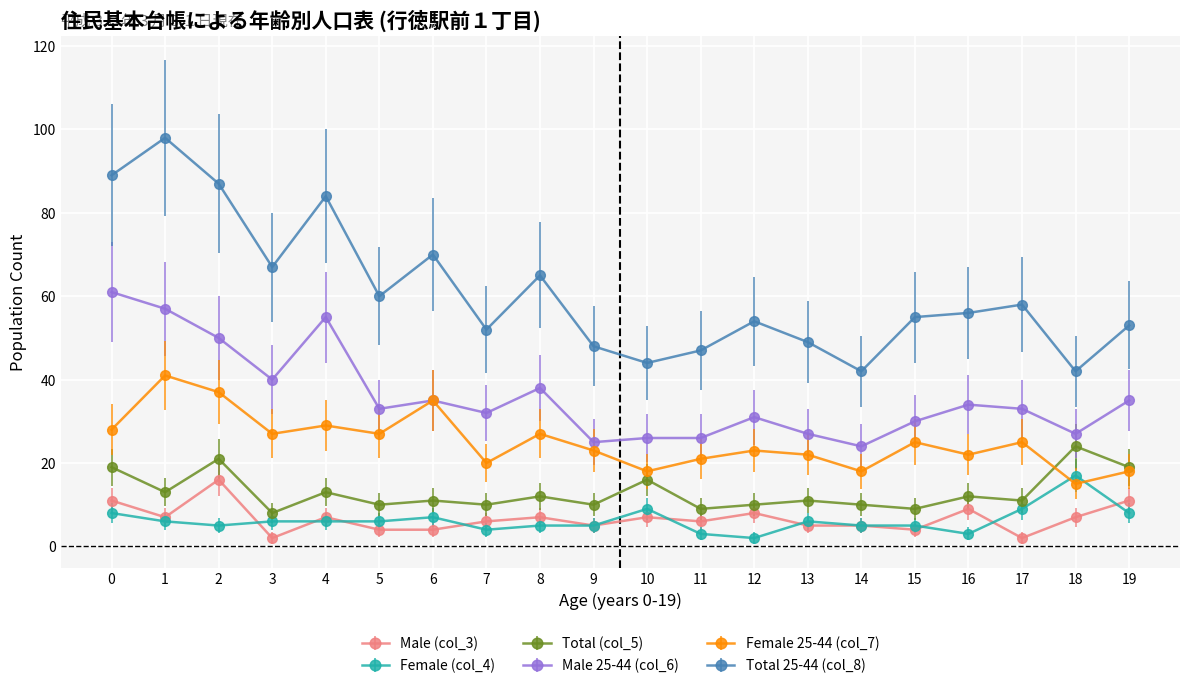

Count the number of data series in this chart.

6